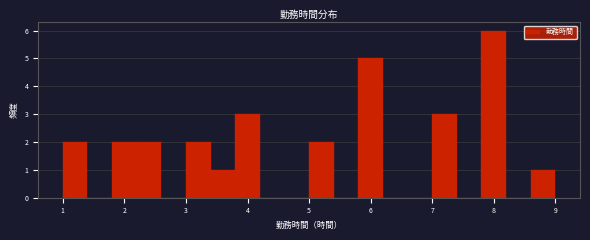

Which range on the x-axis has the tallest bar?

7.8 to 8.2